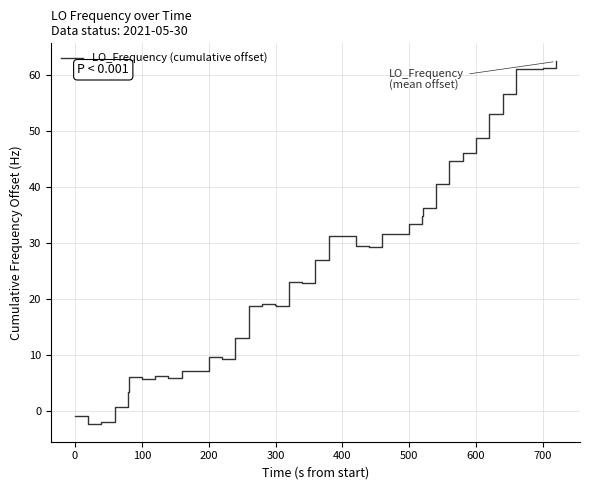

How many values are above zero?

37